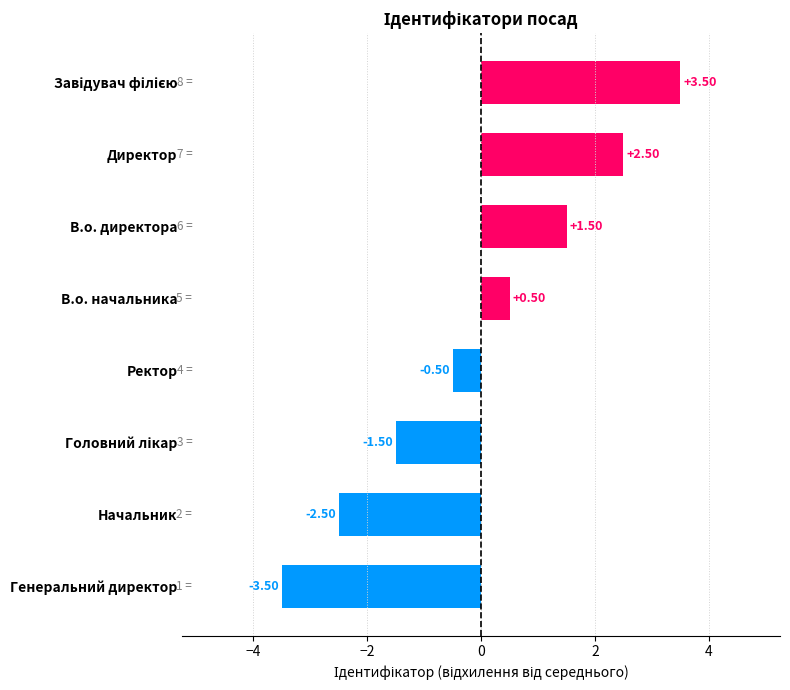

What is the minimum value shown in the chart?

-3.5